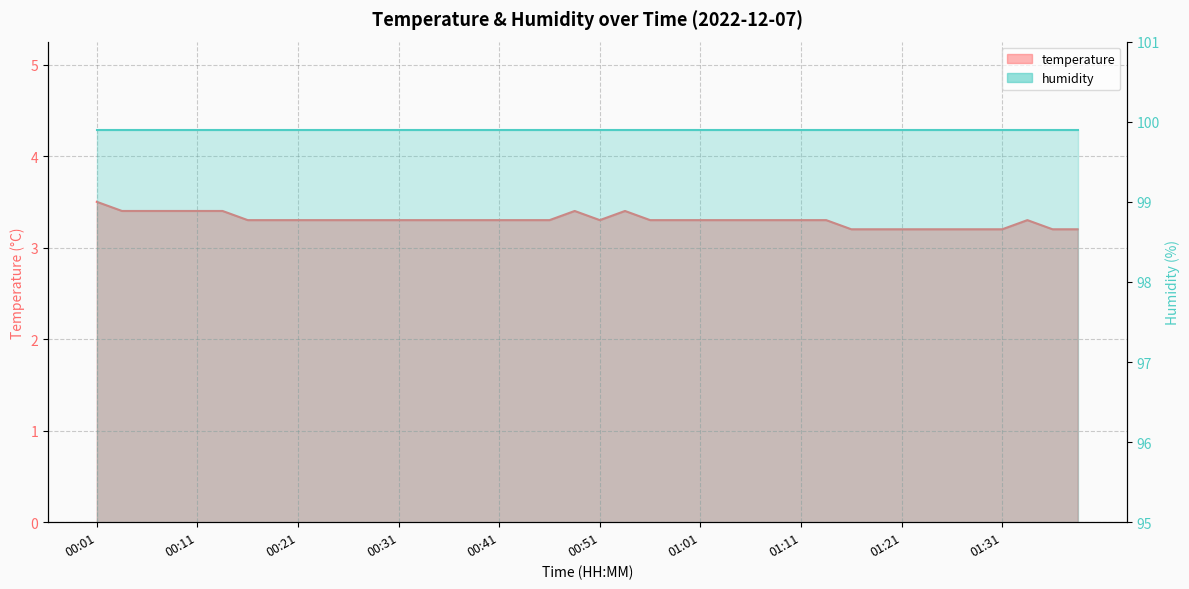

What is the difference between the second highest and minimum values?

0.2